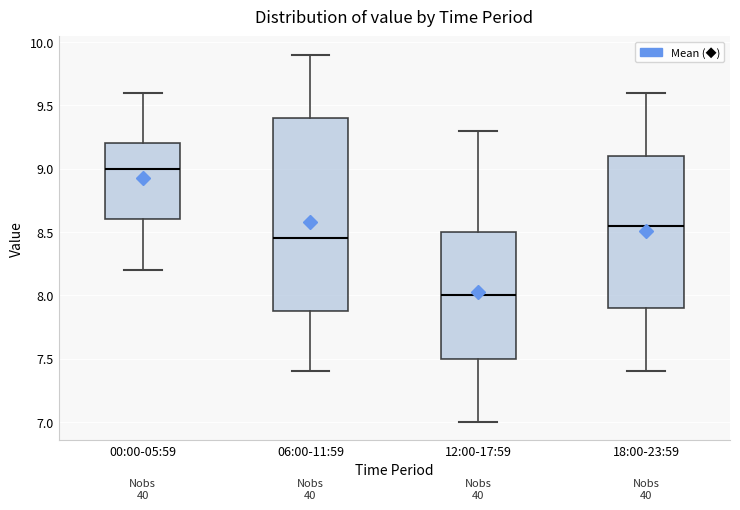

Which box is the tallest, from its lower edge to its upper edge?

06:00-11:59